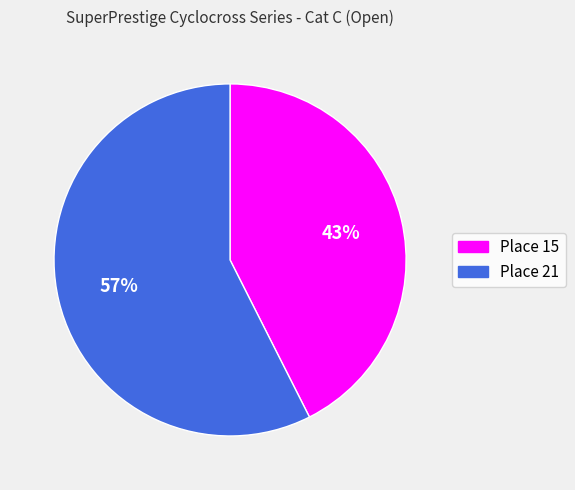

True or false: Place 21 accounts for 52% of the total.

False